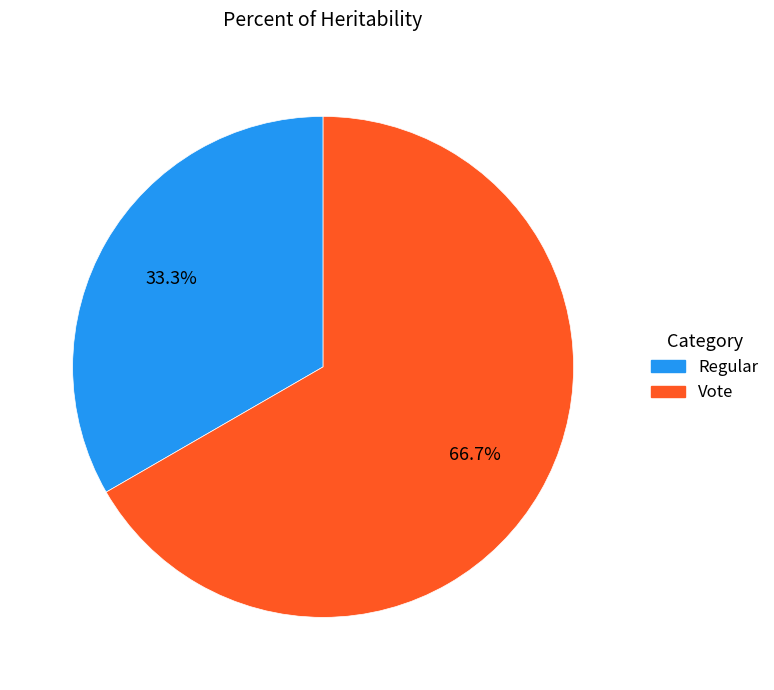

What percentage is the Regular slice, to the nearest percent?

33%